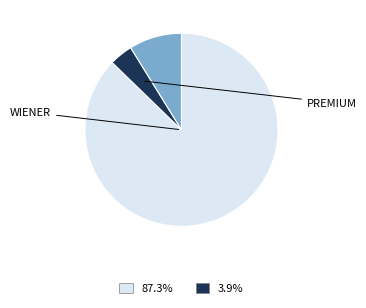

Is there a majority slice in this chart?

Yes